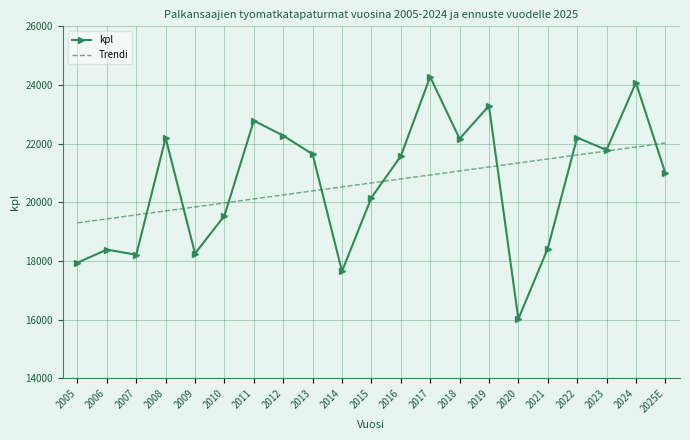

Which series has the widest spread of values?

kpl